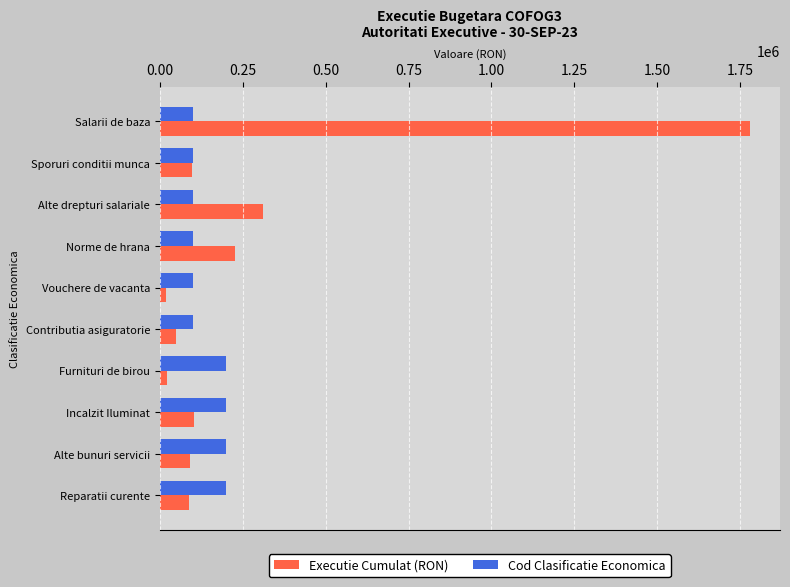

The Executie Cumulat (RON) series shows 103431.8 at Incalzit Iluminat. True or false?

True